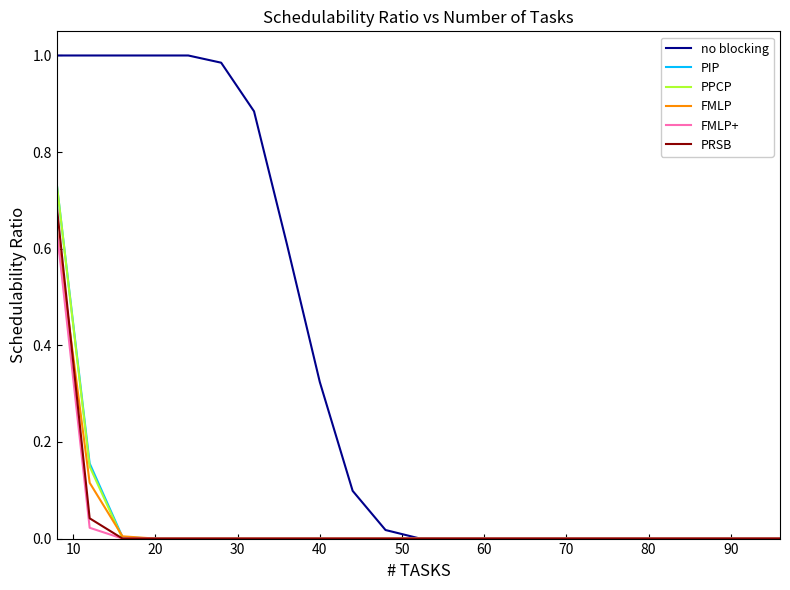

Which series has the widest spread of values?

no blocking